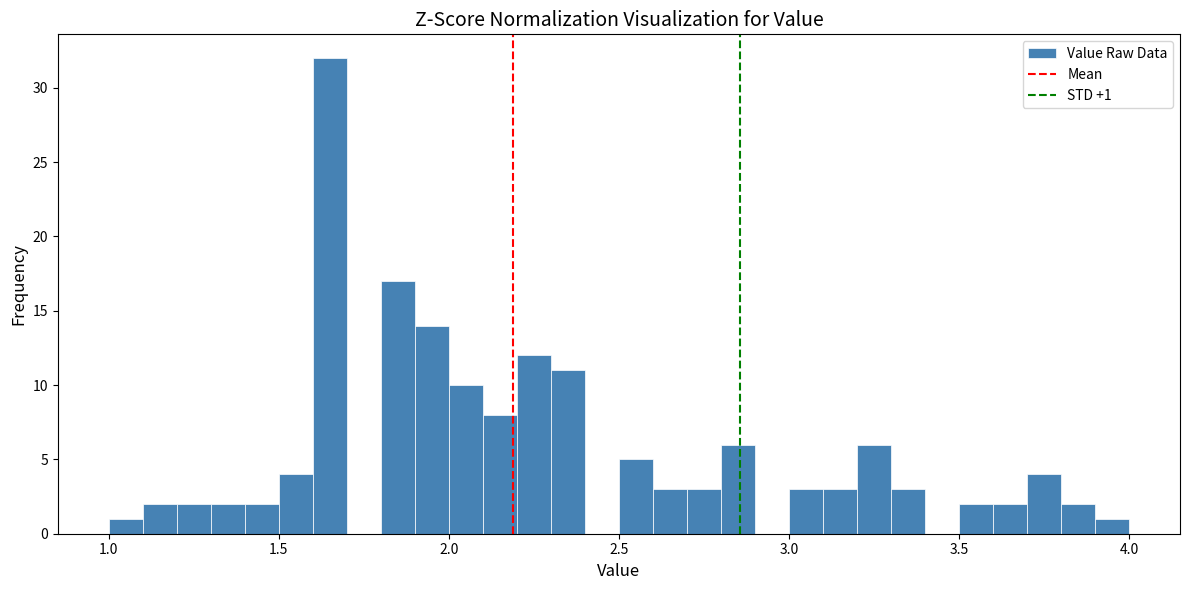

Around what value on the x-axis is the tallest bar? Give the approximate position of its centre, as read against the axis.

1.65